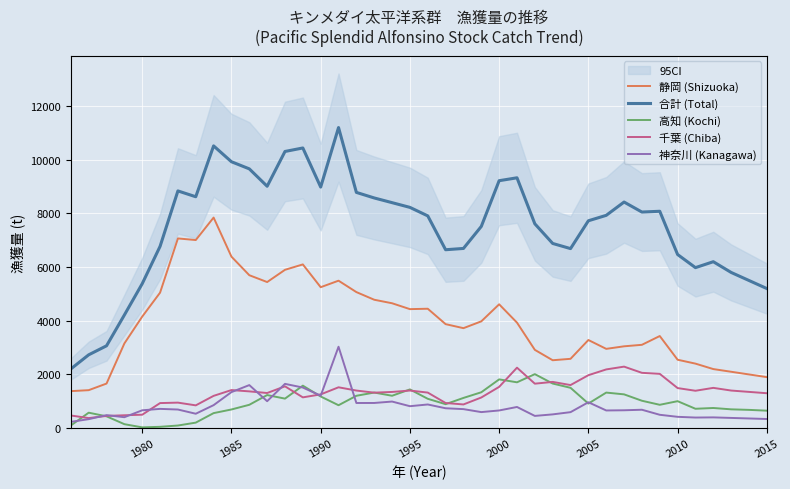

How many distinct data groups are displayed?

5